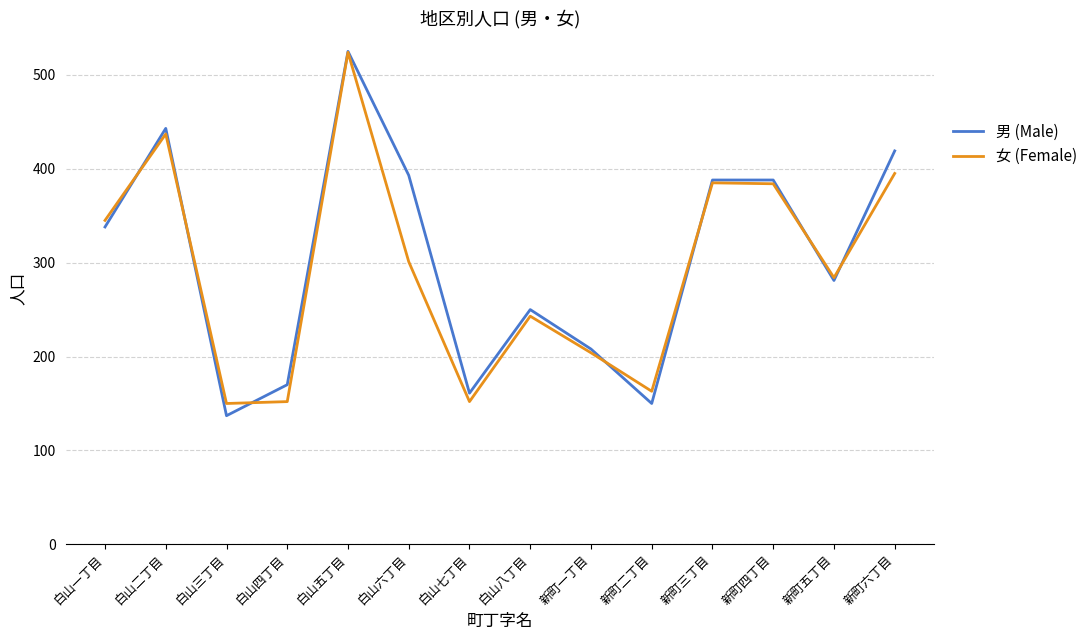

What is the minimum value shown in the chart?

137